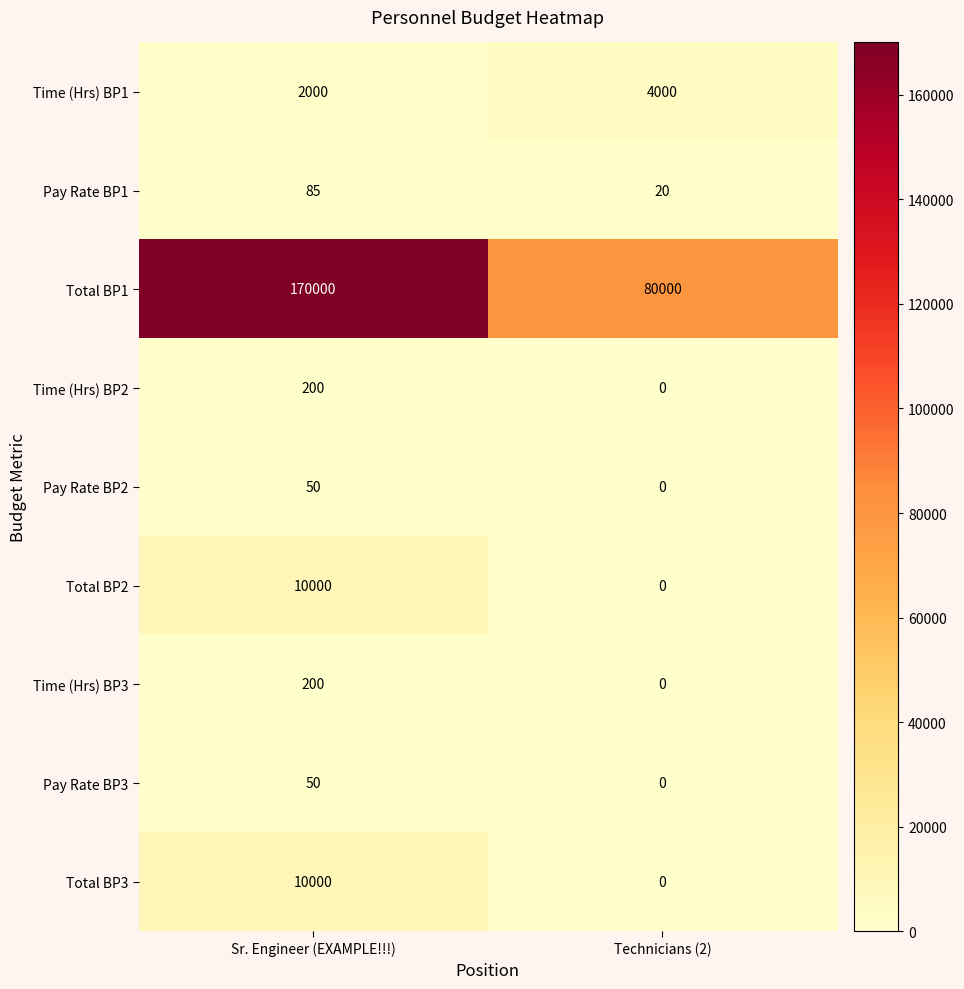

Which series has the largest range (max minus min)?

Total BP1